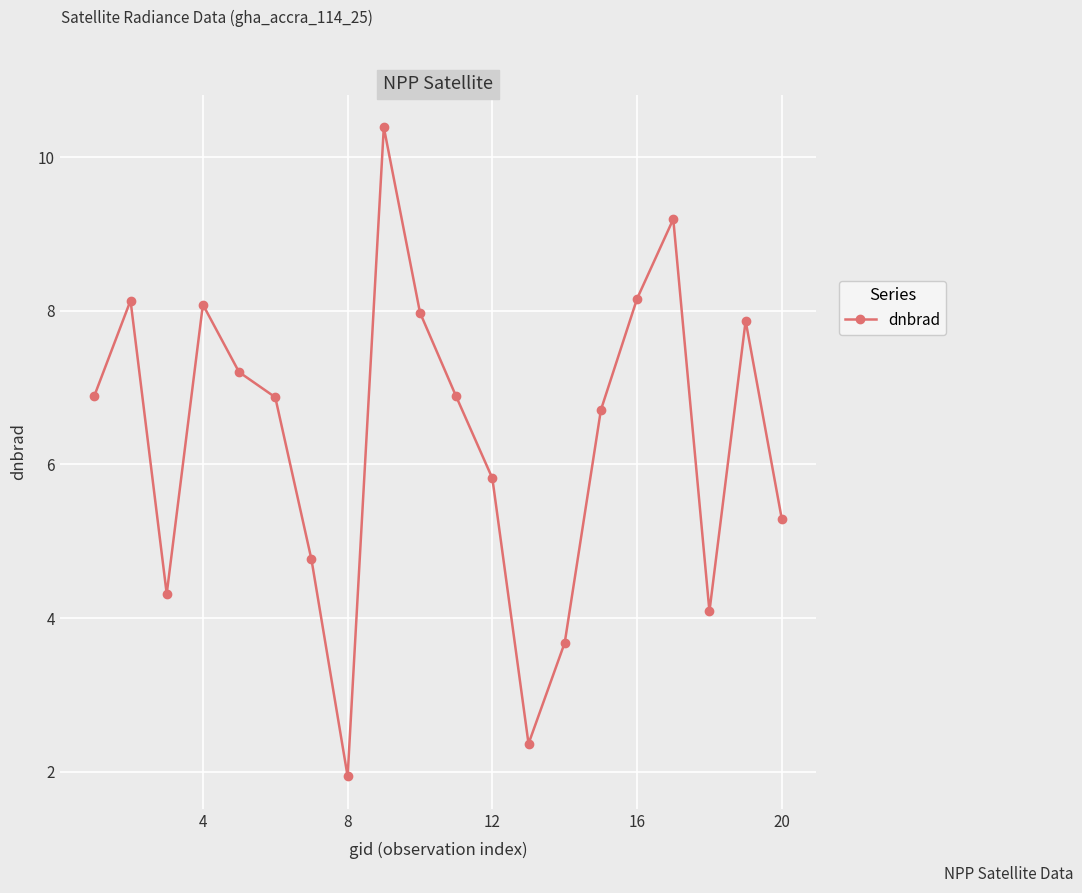

What is the difference between the maximum and minimum values?

8.4